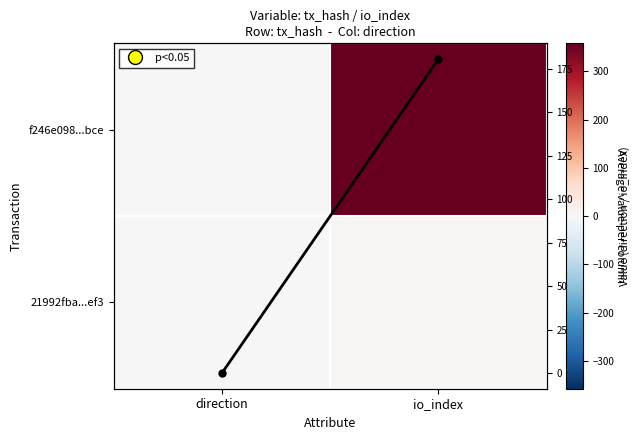

What is the approximate value of f246e098...bce at direction?

-1.0